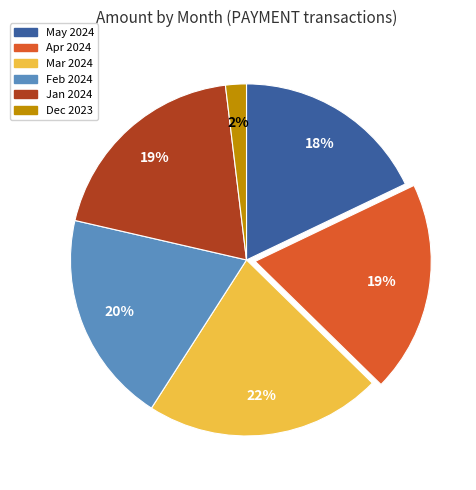

Does any single category account for the majority?

No